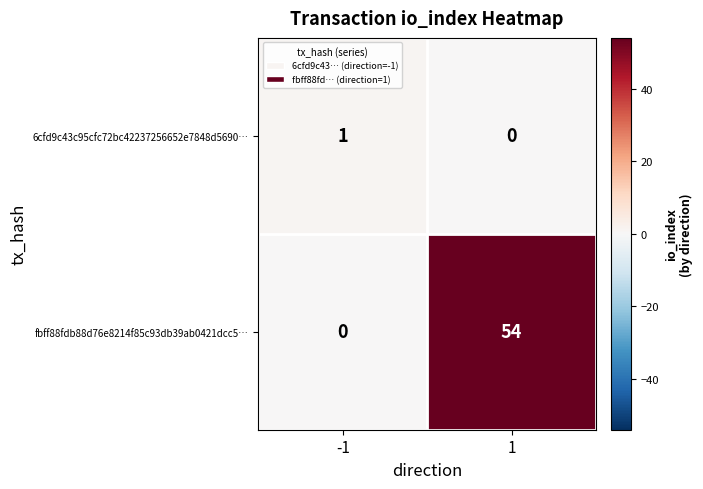

Which series changed the most between -1 and 1?

fbff88fdb88d76e8214f85c93db39ab0421dcc5…